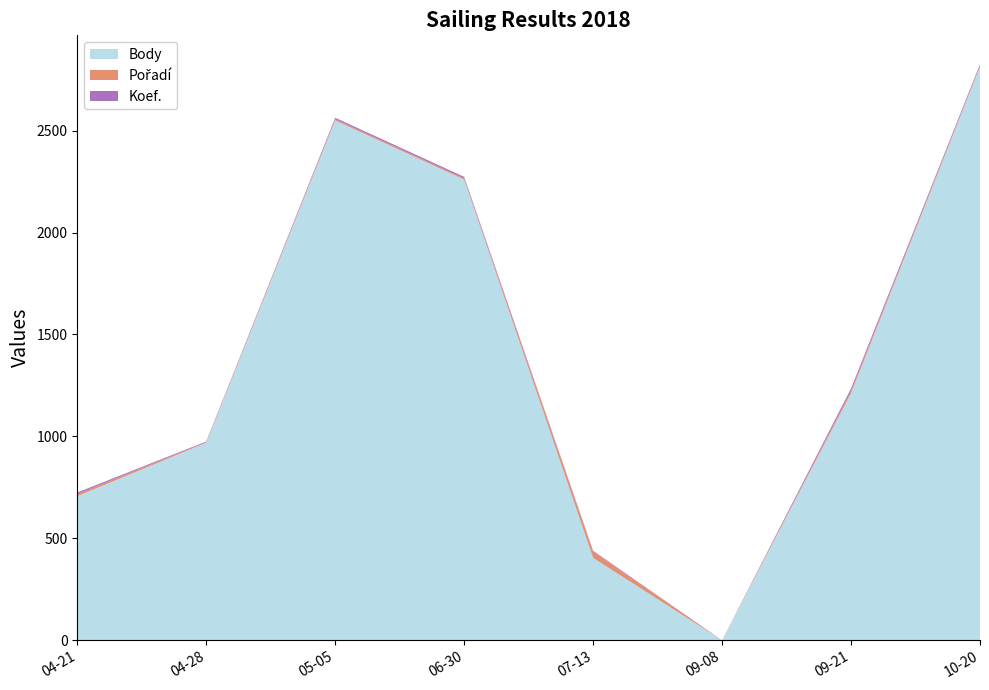

Reading left to right, what are all the values shown in this chart?

Body: 707	969	2550	2260	404	0	1212	2814
Pořadí: 11	3	6	6	31	0	11	5
Koef.: 7	3	7	7	4	0	12	7